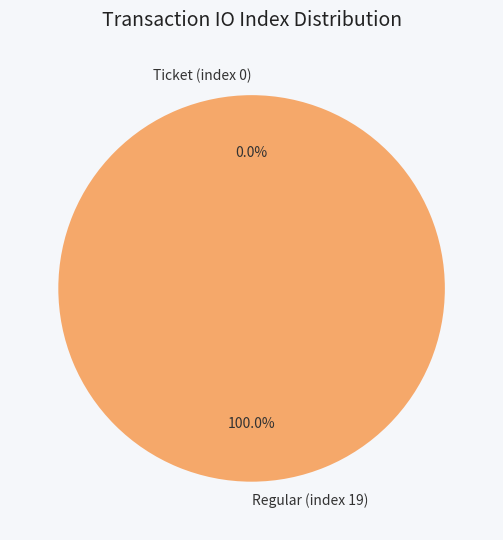

Is there a majority slice in this chart?

Yes